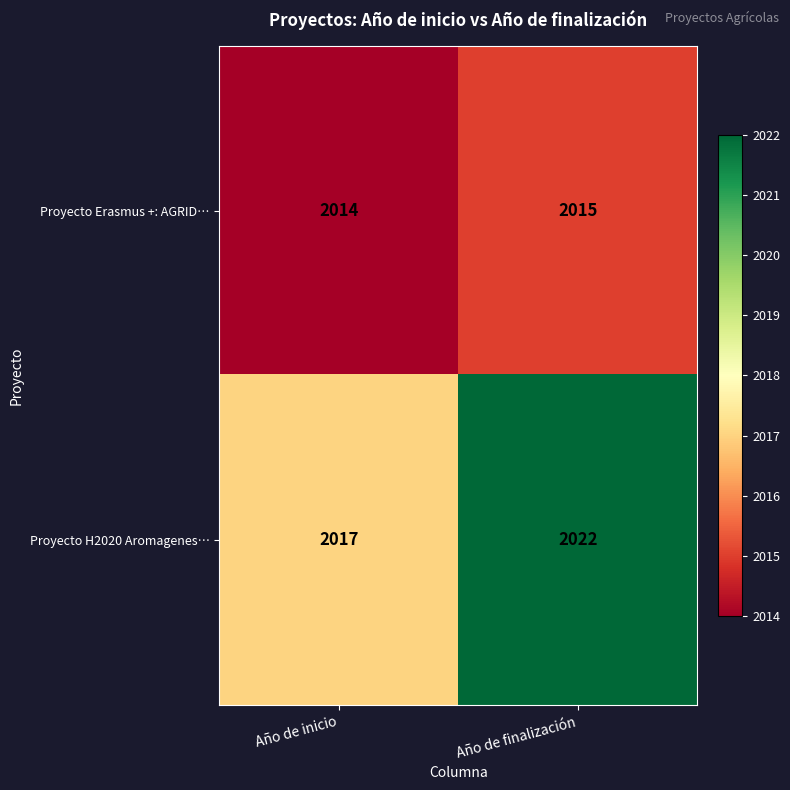

Read the Proyecto Erasmus +: AGRID… value at Año de finalización.

2015